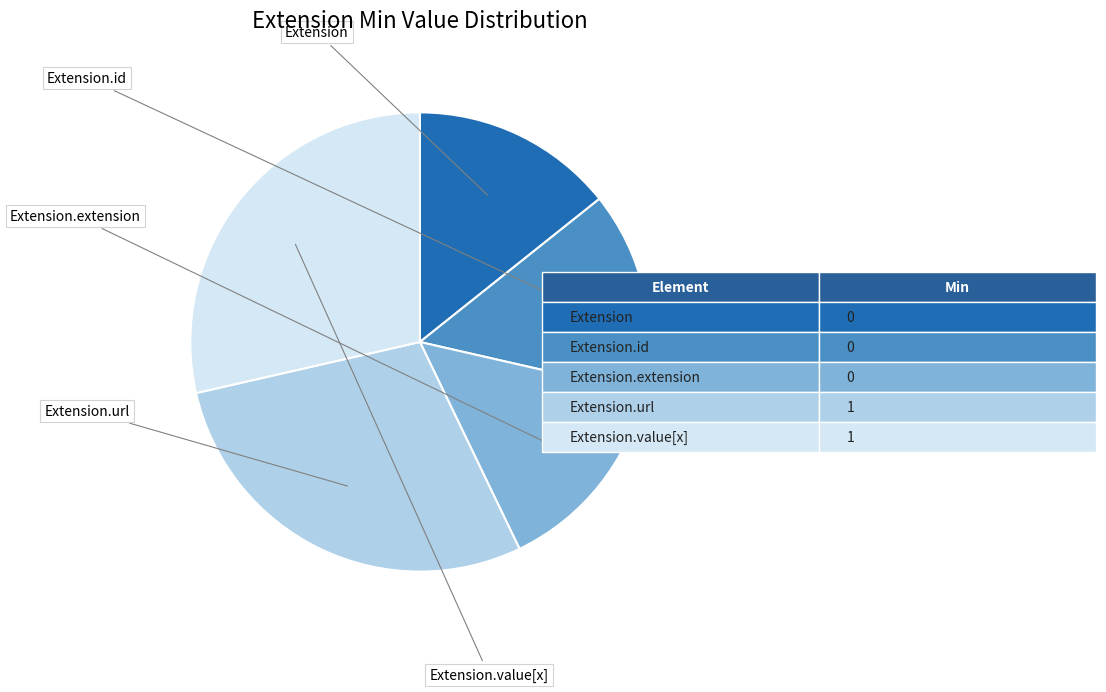

Is there any slice that represents more than half of the pie?

No